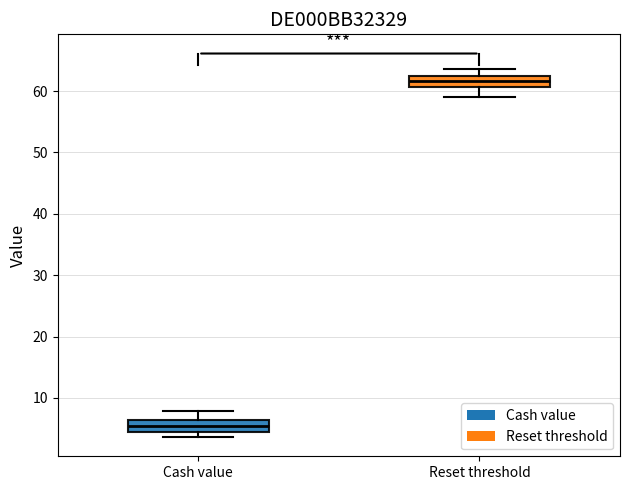

Reading left to right, read every box against the y-axis: the position of its median line, the range the box covers, and the ends of its whiskers. The values are not printed on the chart, so give them approximately, as read against the axis.

Cash value: median 5 (inside the box), box 5 to 6, whiskers 4 to 8
Reset threshold: median 62 (inside the box), box 61 to 62, whiskers 59 to 64